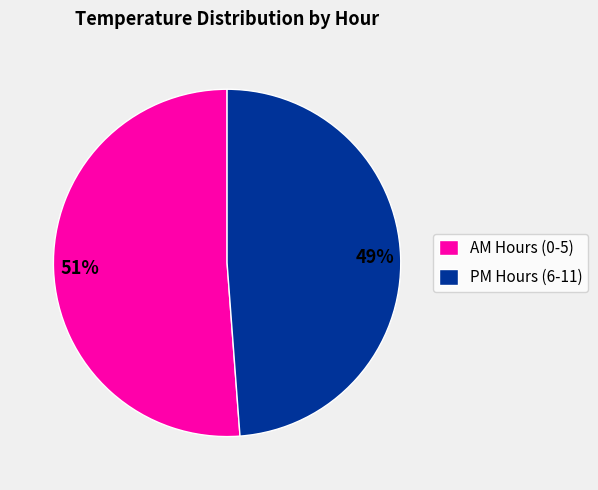

Which slice is the largest?

AM Hours (0-5)